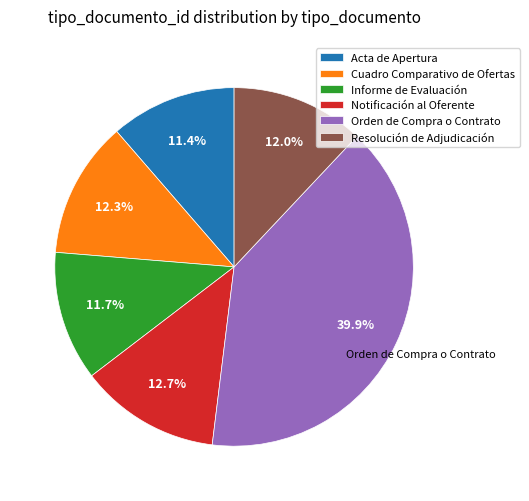

To the nearest percent, what percentage of the pie is Acta de Apertura?

11%